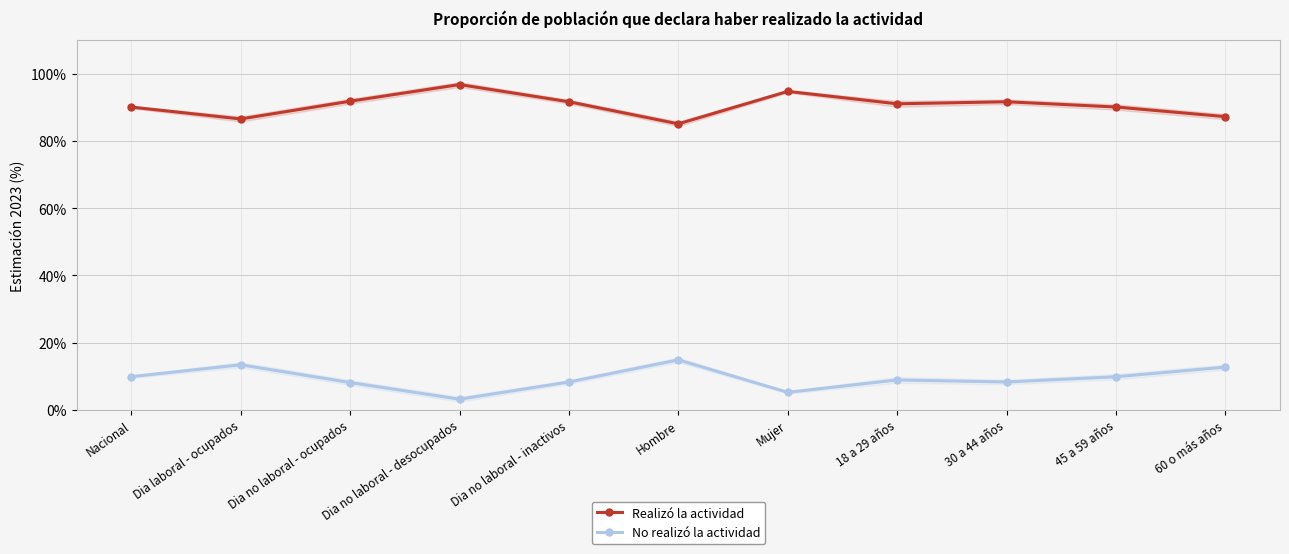

What is the sum of the Realizó la actividad values at Nacional and 30 a 44 años?

181.8